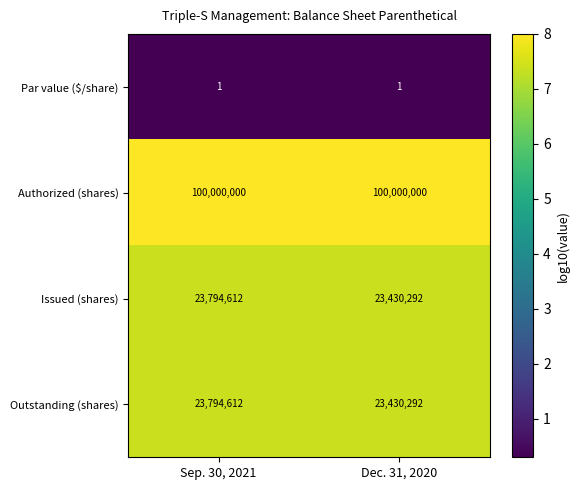

Reading left to right, list all the values displayed in this chart.

Par value ($/share): Sep. 30, 2021=1	Dec. 31, 2020=1
Authorized (shares): Sep. 30, 2021=100000000	Dec. 31, 2020=100000000
Issued (shares): Sep. 30, 2021=23794612	Dec. 31, 2020=23430292
Outstanding (shares): Sep. 30, 2021=23794612	Dec. 31, 2020=23430292